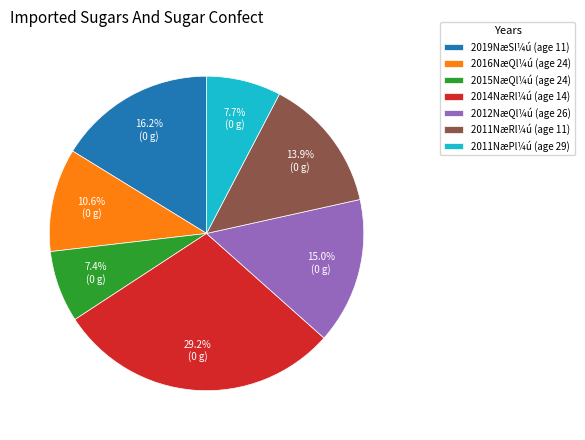

Which category has the biggest portion of the pie?

2014NæRl¼ú (age 14)